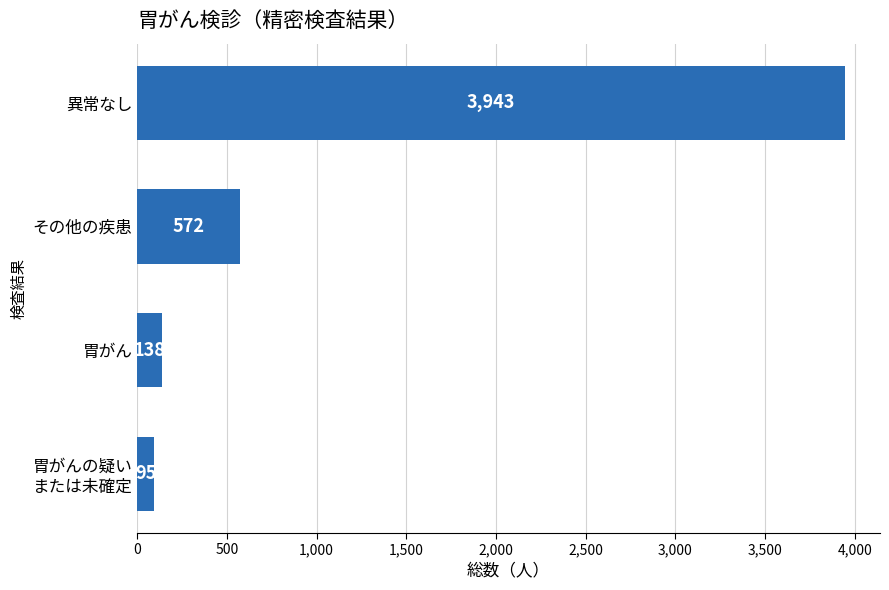

Reading top to bottom, list all the values displayed in this chart.

3943	572	138	95